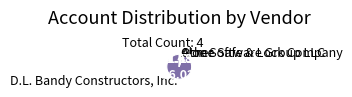

Count the number of slices in the pie.

4